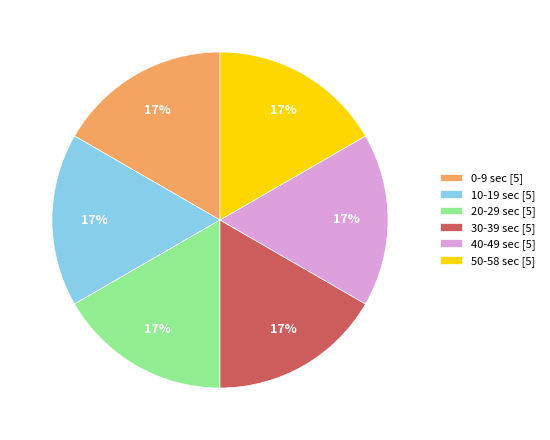

How many slices are in this pie chart?

6